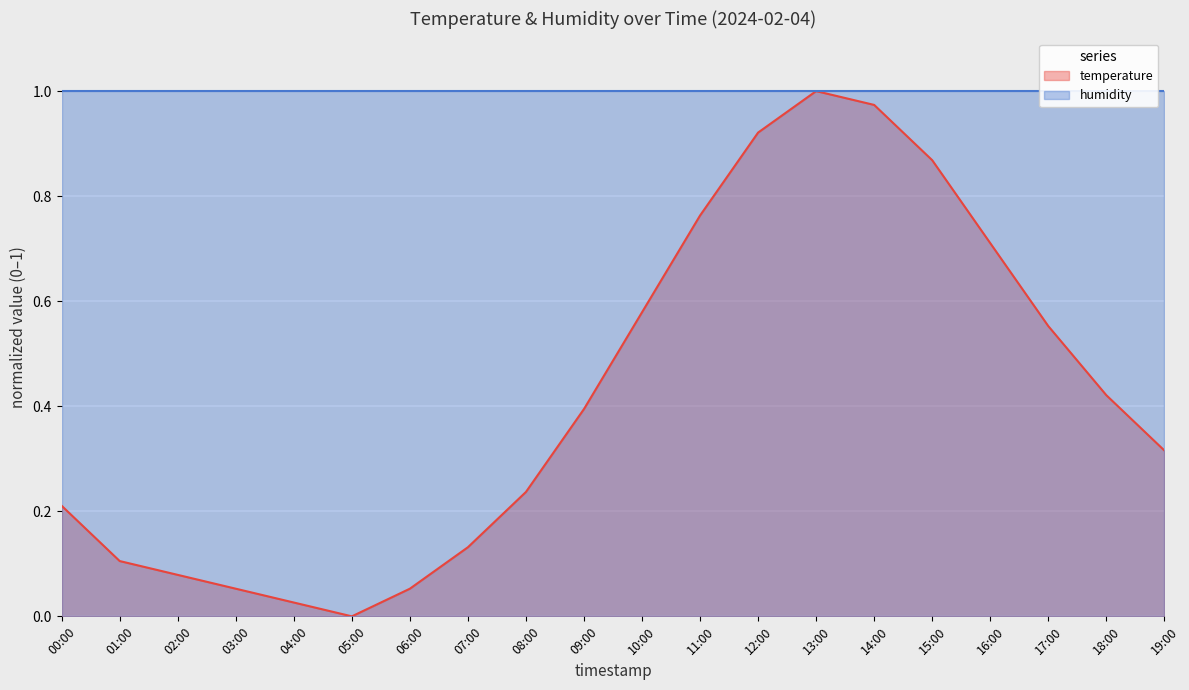

Between 06:00 and 07:00, which is larger?

07:00